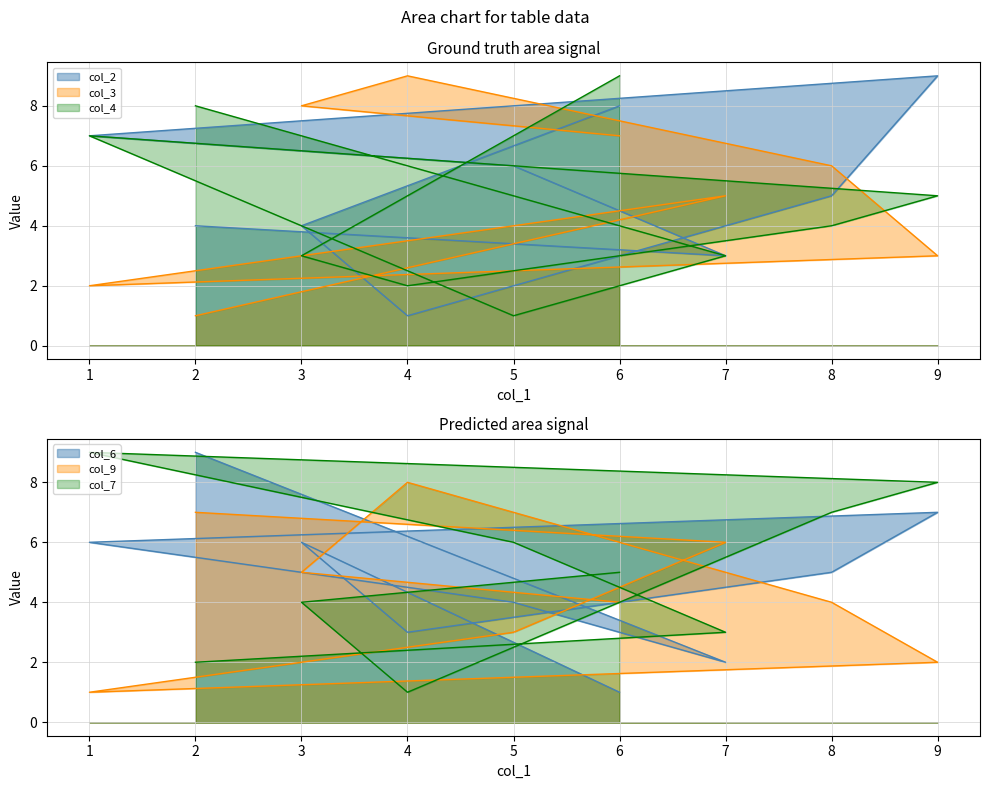

Count the number of categories in the chart.

9